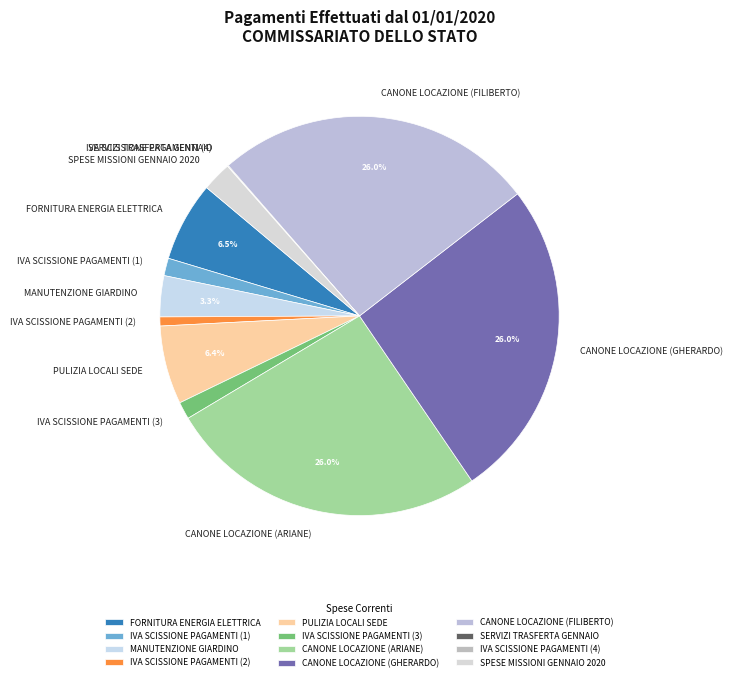

Does MANUTENZIONE GIARDINO represent more than half of the total?

No